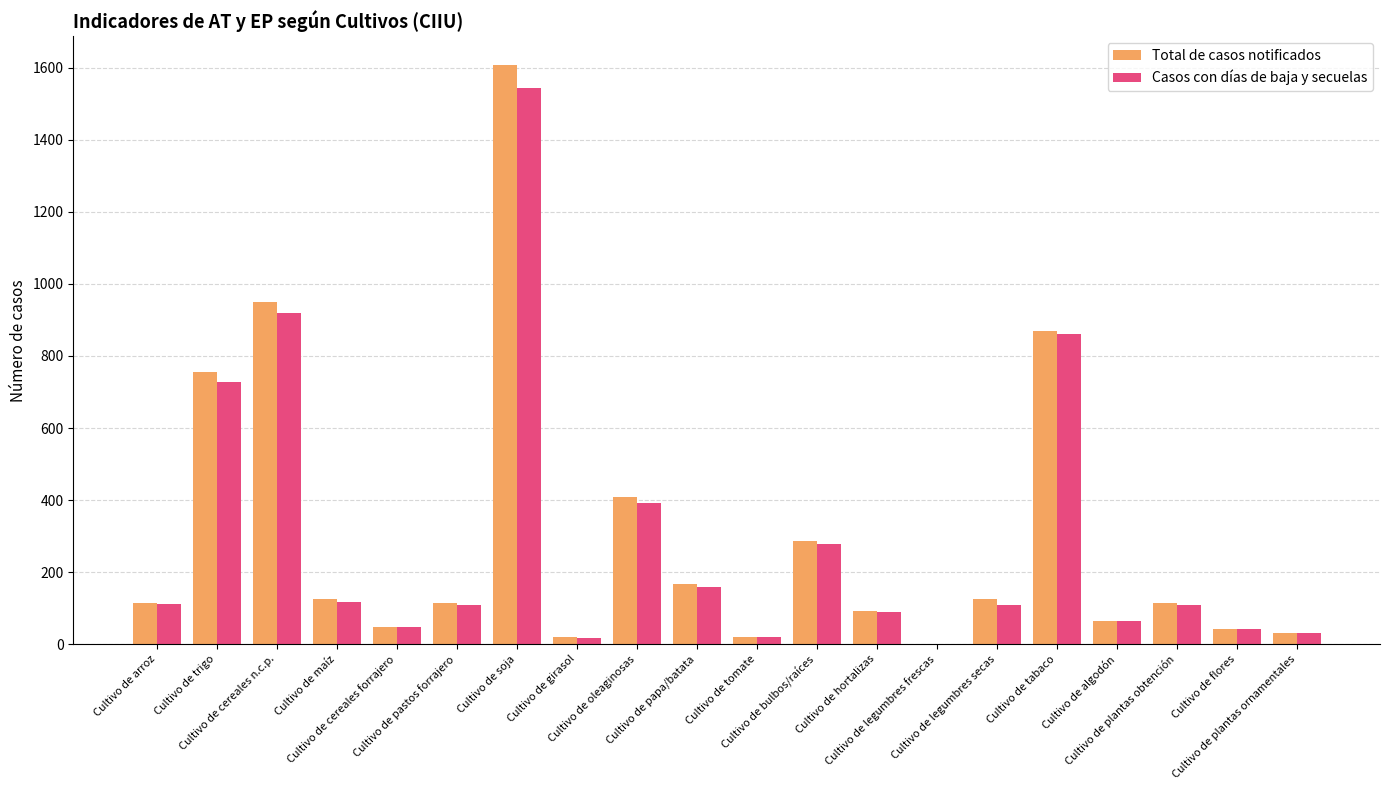

What is the sum of all Casos con días de baja y secuelas values?

5750